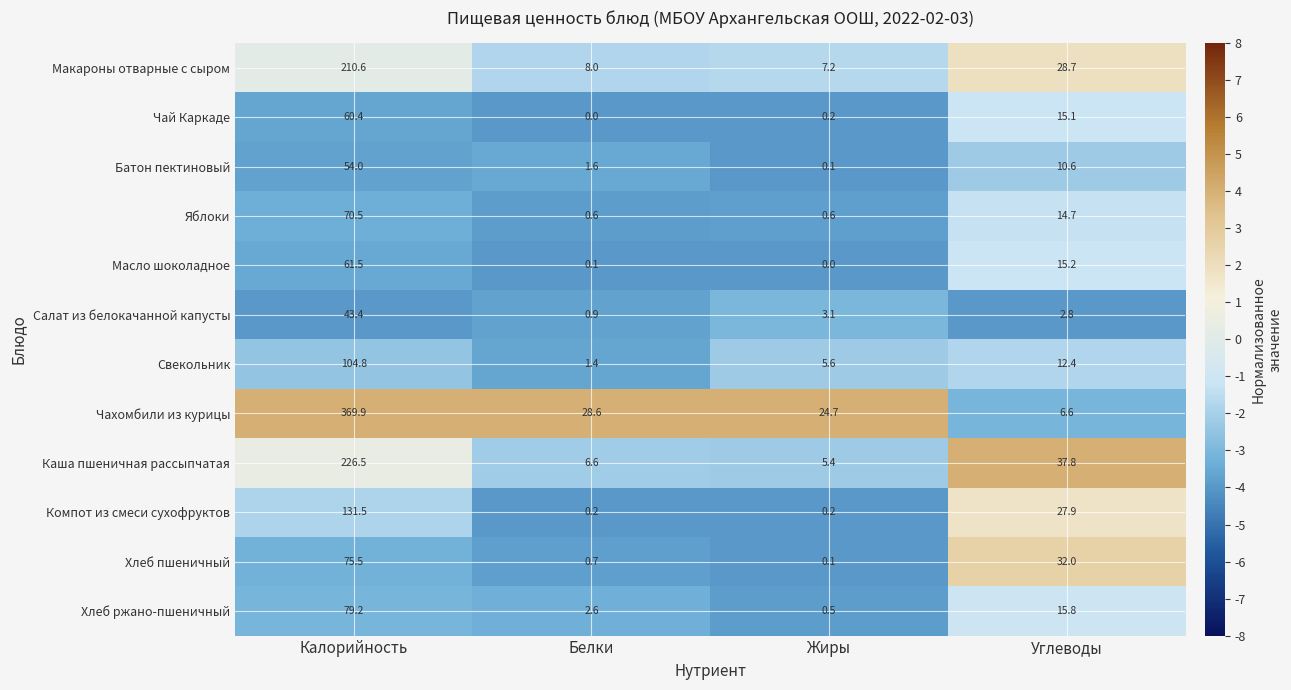

The Макароны отварные с сыром series shows 8.0 at Белки. True or false?

True